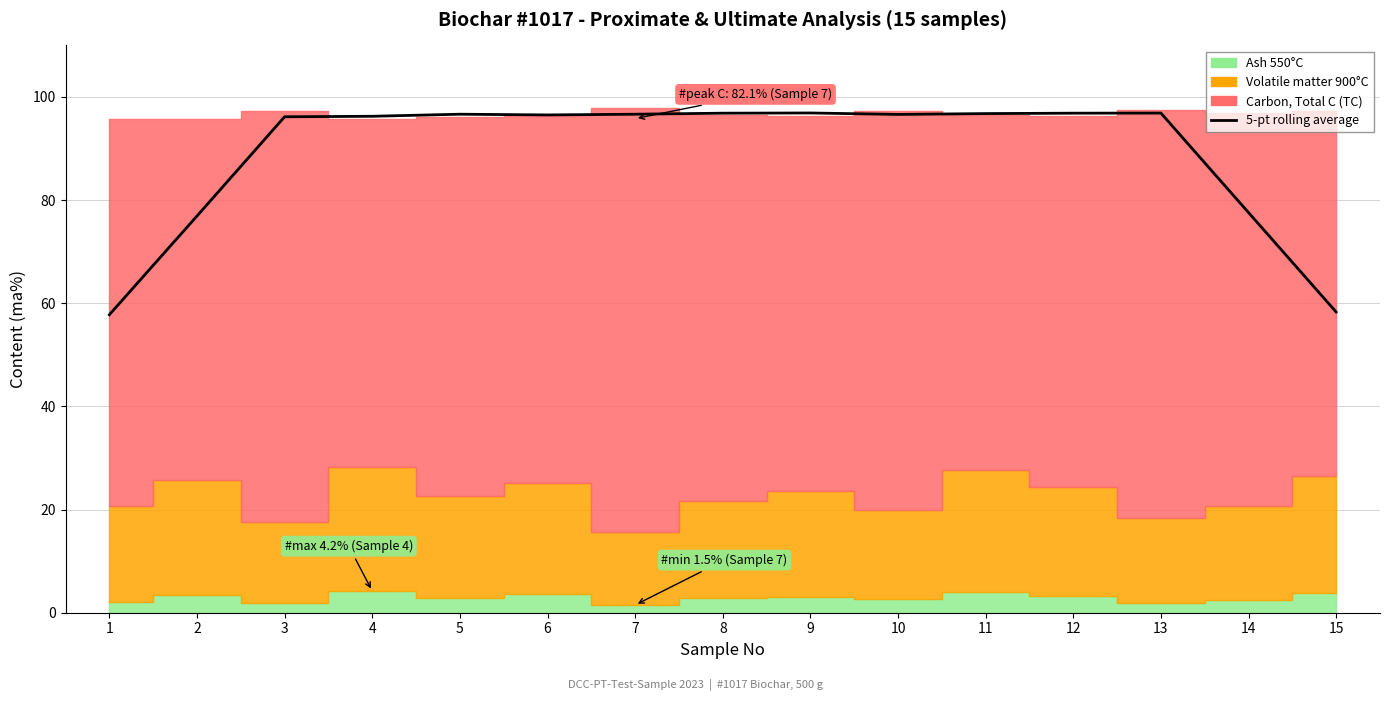

Where does the data first go above 96?

3